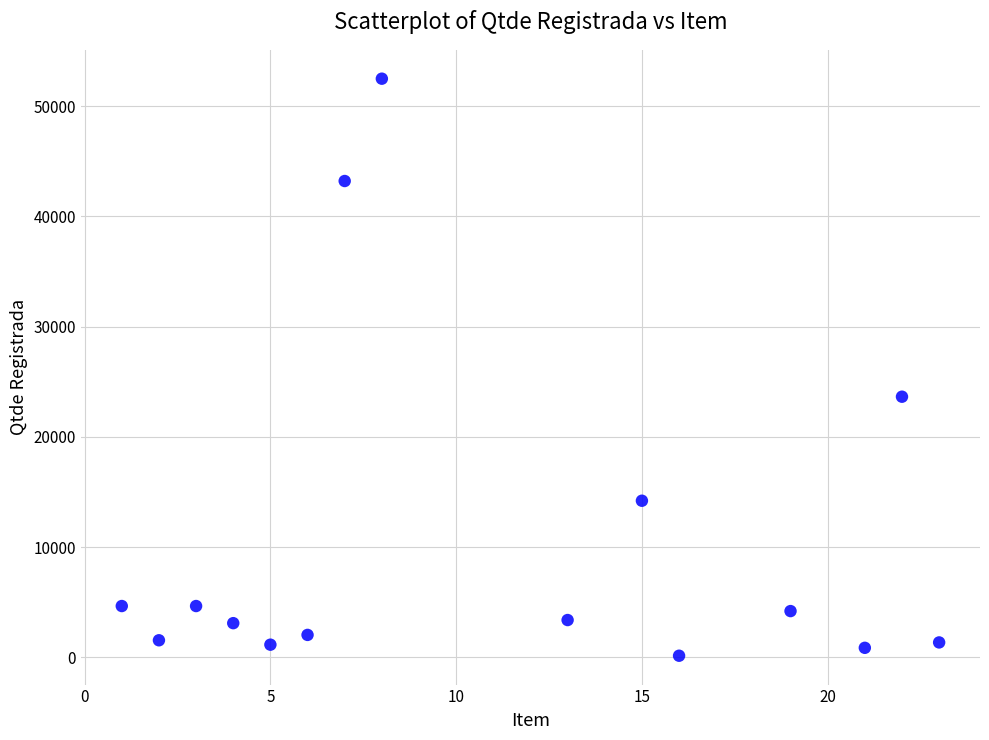

What Y value in the scatter plot is closest to 26315?

23640.0